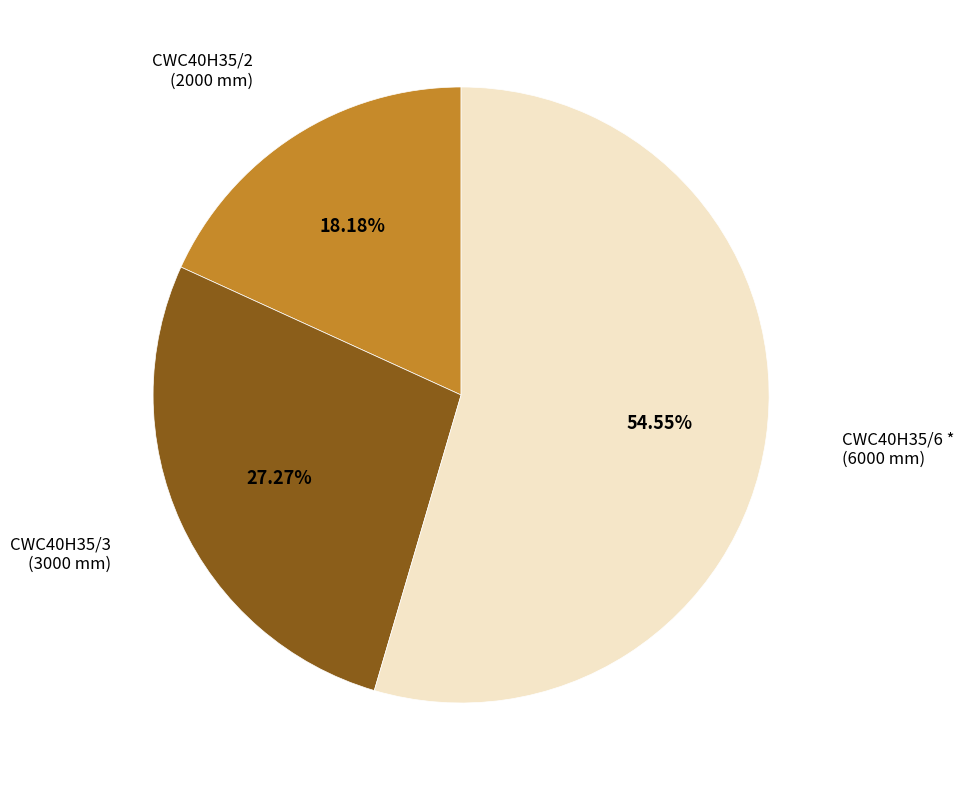

Does any single category account for the majority?

Yes